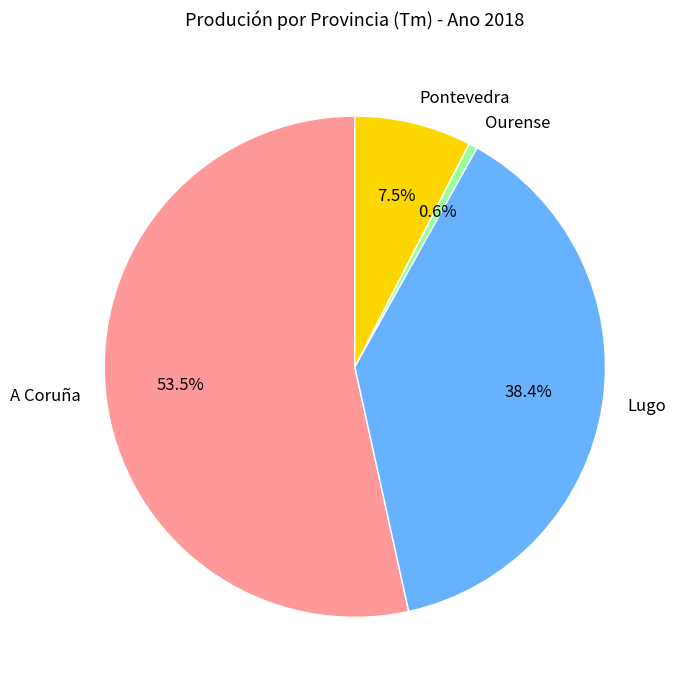

To the nearest percent, what is the average slice percentage?

25%